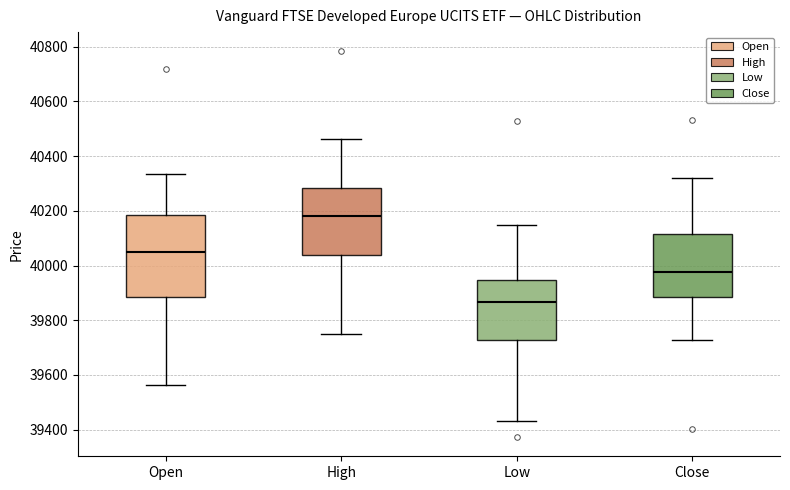

Which box's median line is the lowest?

Low